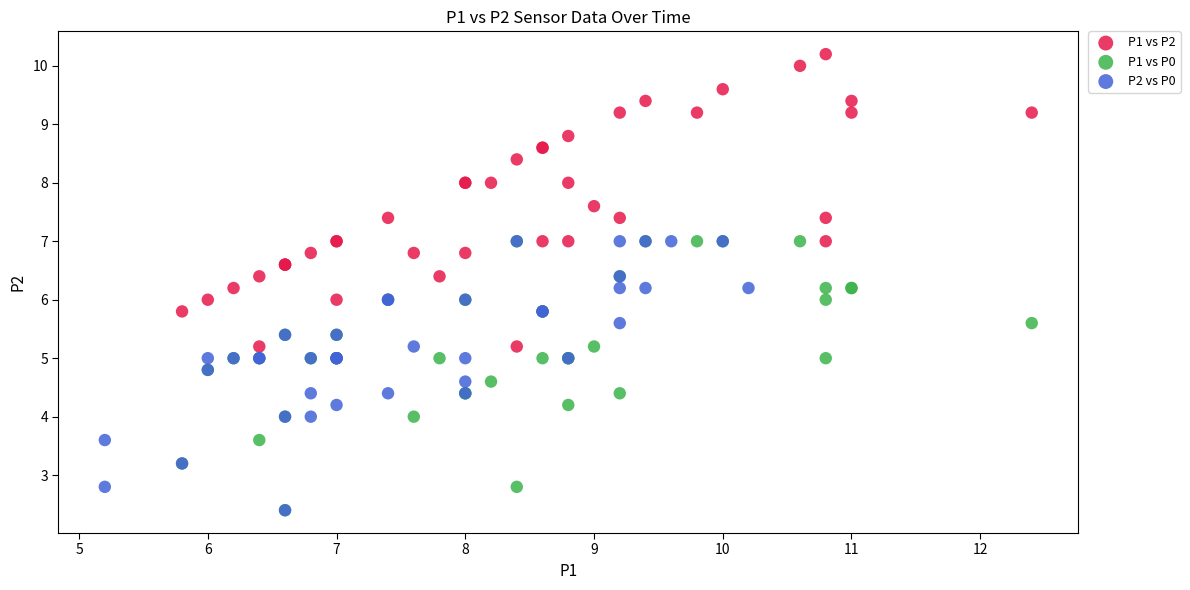

Which series has the widest spread of Y values?

P1 vs P2